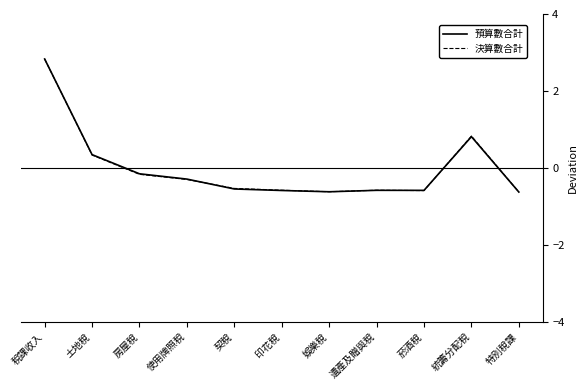

Is the value of 決算數合計 at 房屋稅 greater than the value of 預算數合計 at 土地稅?

No